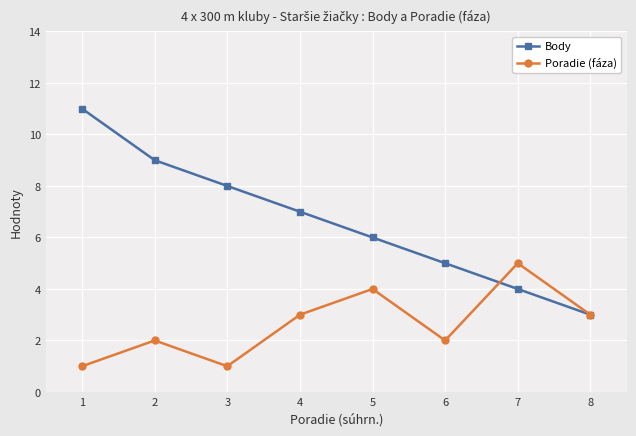

Reading left to right, list all the values displayed in this chart.

Body: 11	9	8	7	6	5	4	3
Poradie (fáza): 1	2	1	3	4	2	5	3